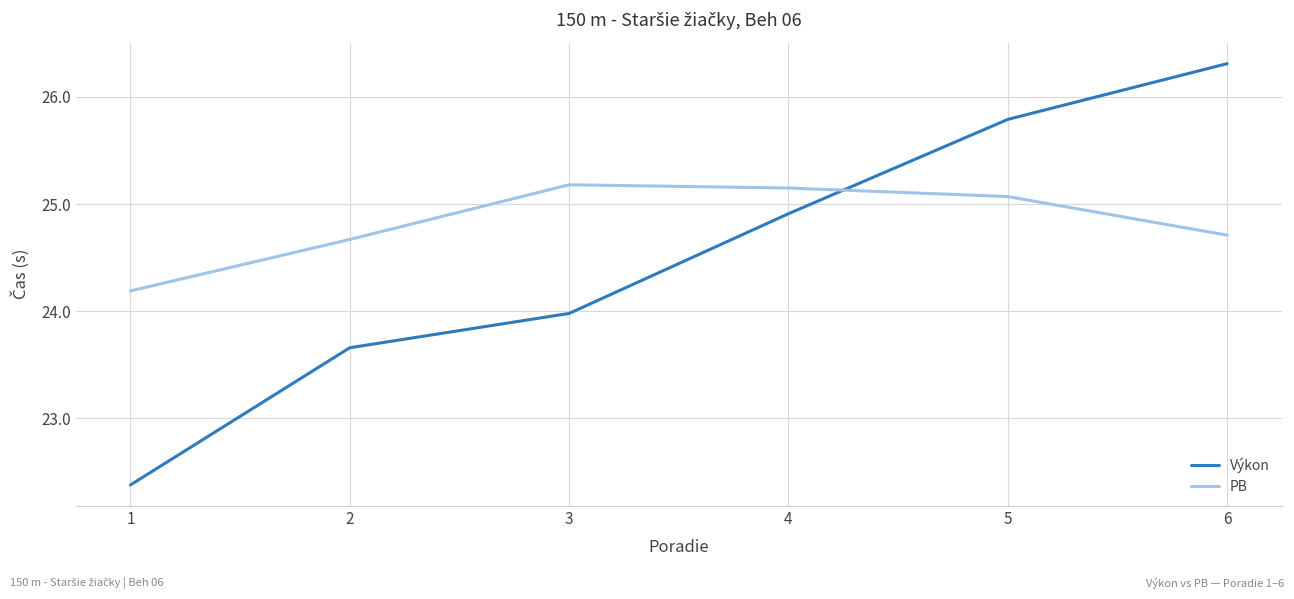

How many lines are shown in the chart?

2